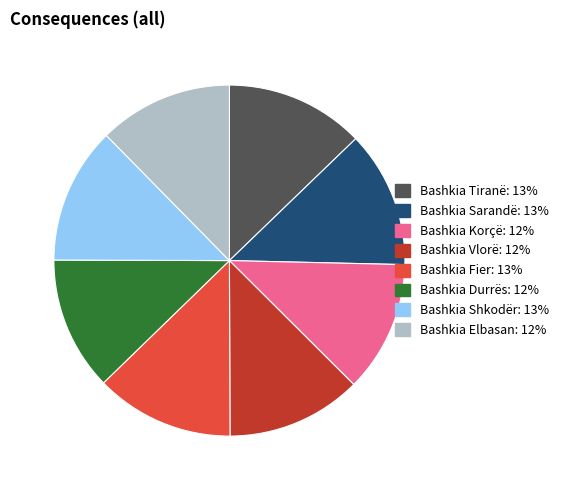

Does any single category account for the majority?

No